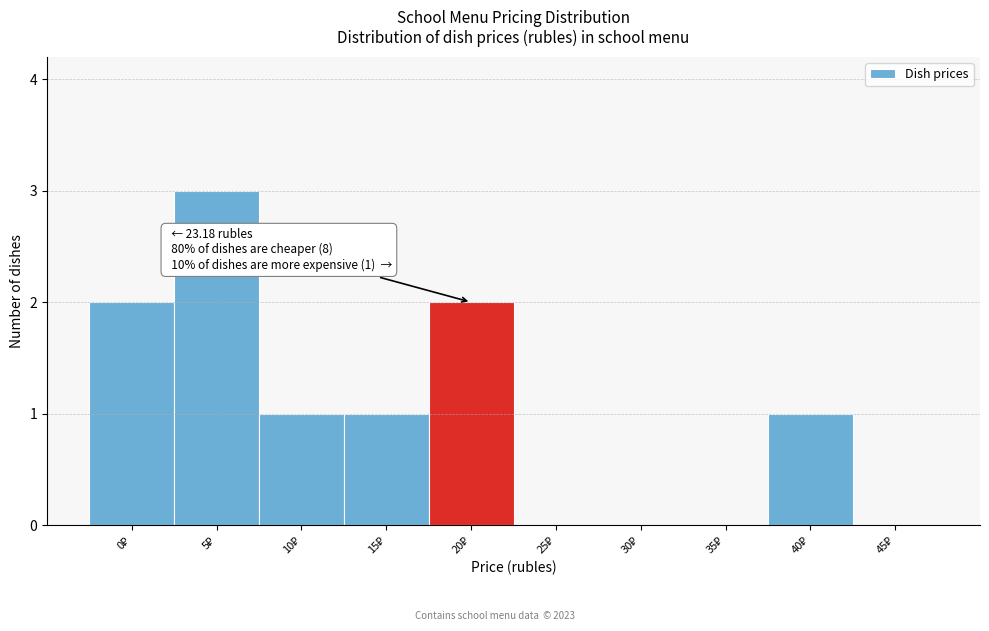

What is the sum of all values?

10